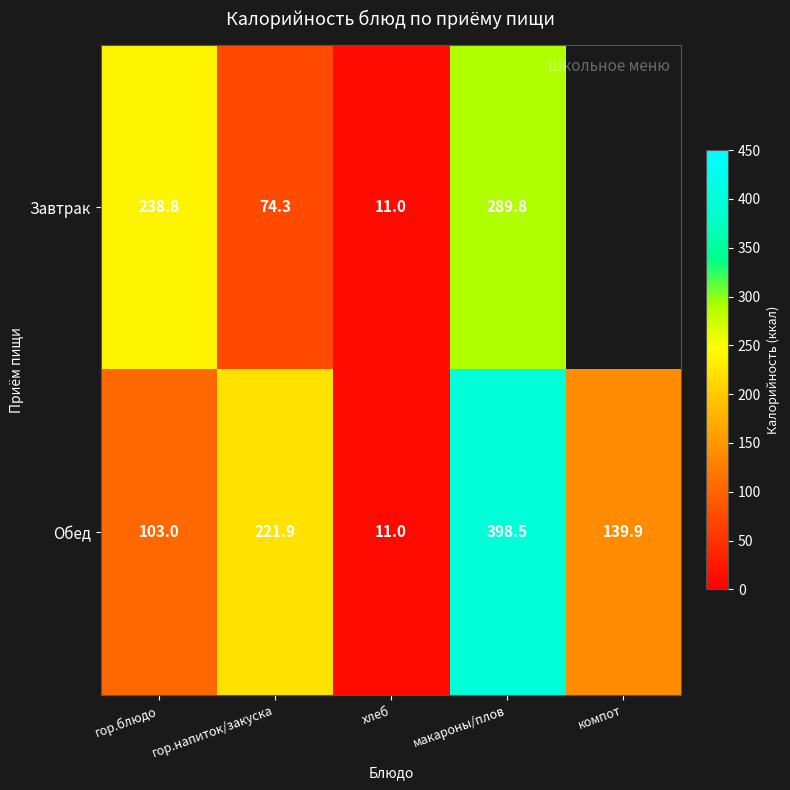

Rank the categories by Обед value from lowest to highest.

хлеб, гор.блюдо, компот, гор.напиток/закуска, макароны/плов